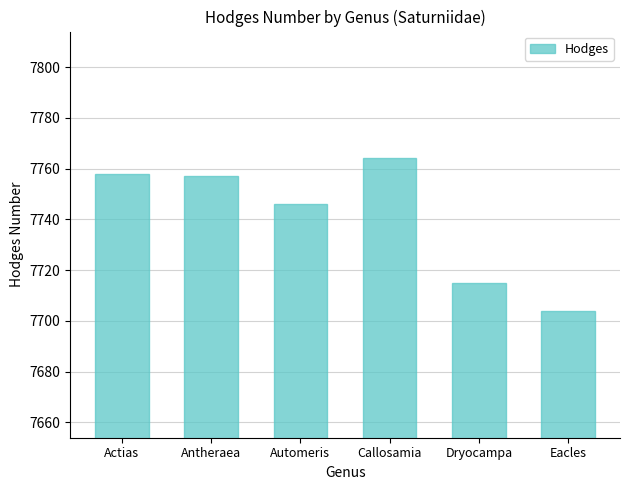

Reading left to right, transcribe all the data shown in this chart.

7758	7757	7746	7764	7715	7704